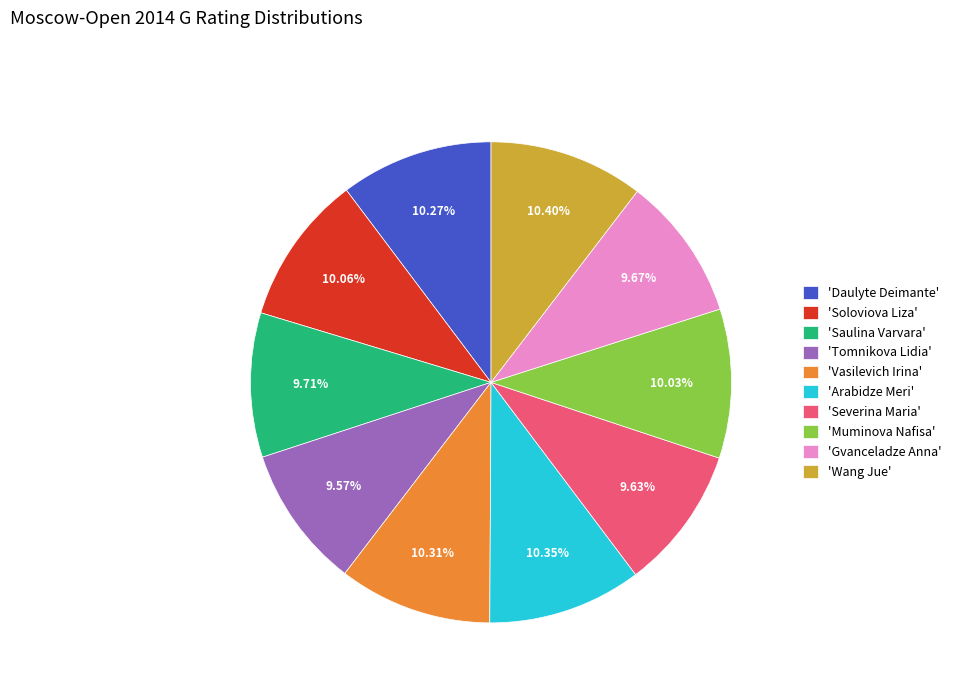

What is the ratio of the value at 'Gvanceladze Anna' to the value at 'Saulina Varvara'?

1.0